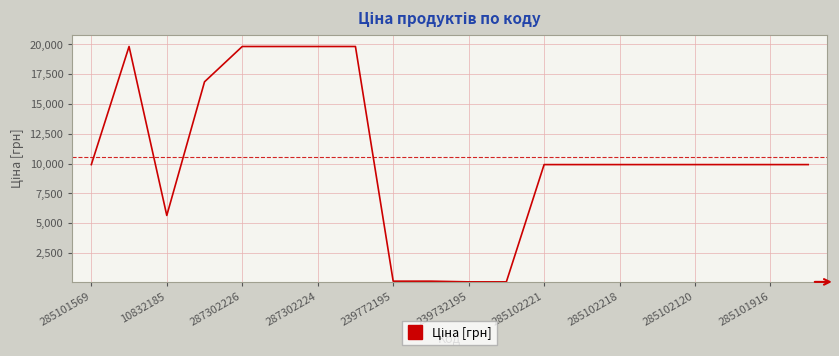

What is the greatest value displayed?

19831.1